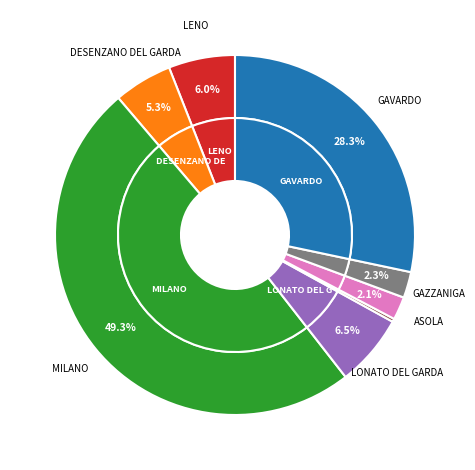

Approximately how many times larger is the value at ASOLA compared to GAVARDO?

0.1